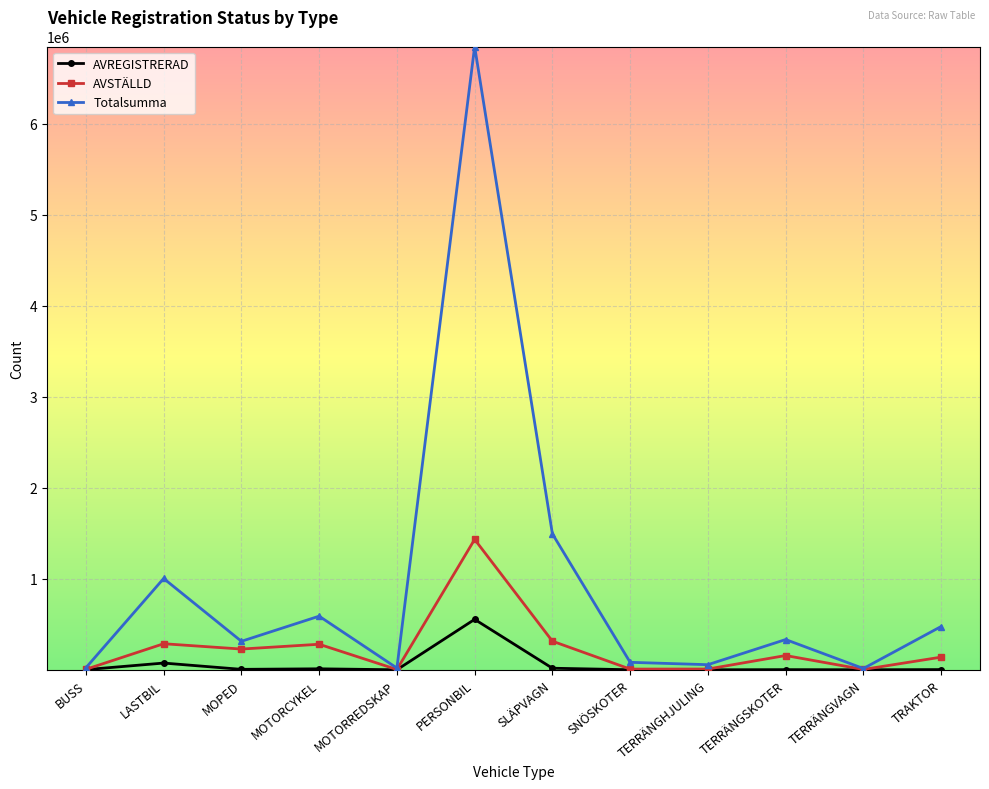

Where is the first local maximum for Totalsumma?

LASTBIL